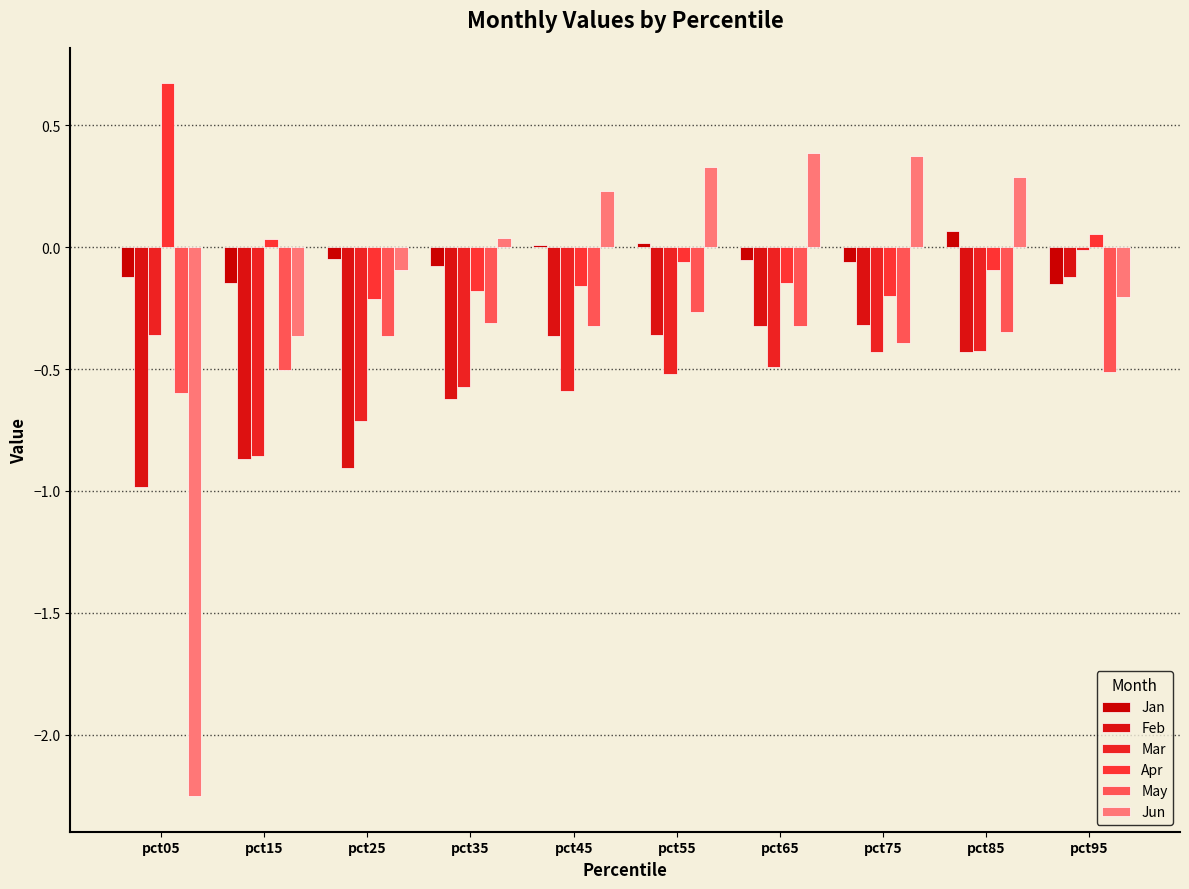

What is the minimum value shown in the chart?

-2.3